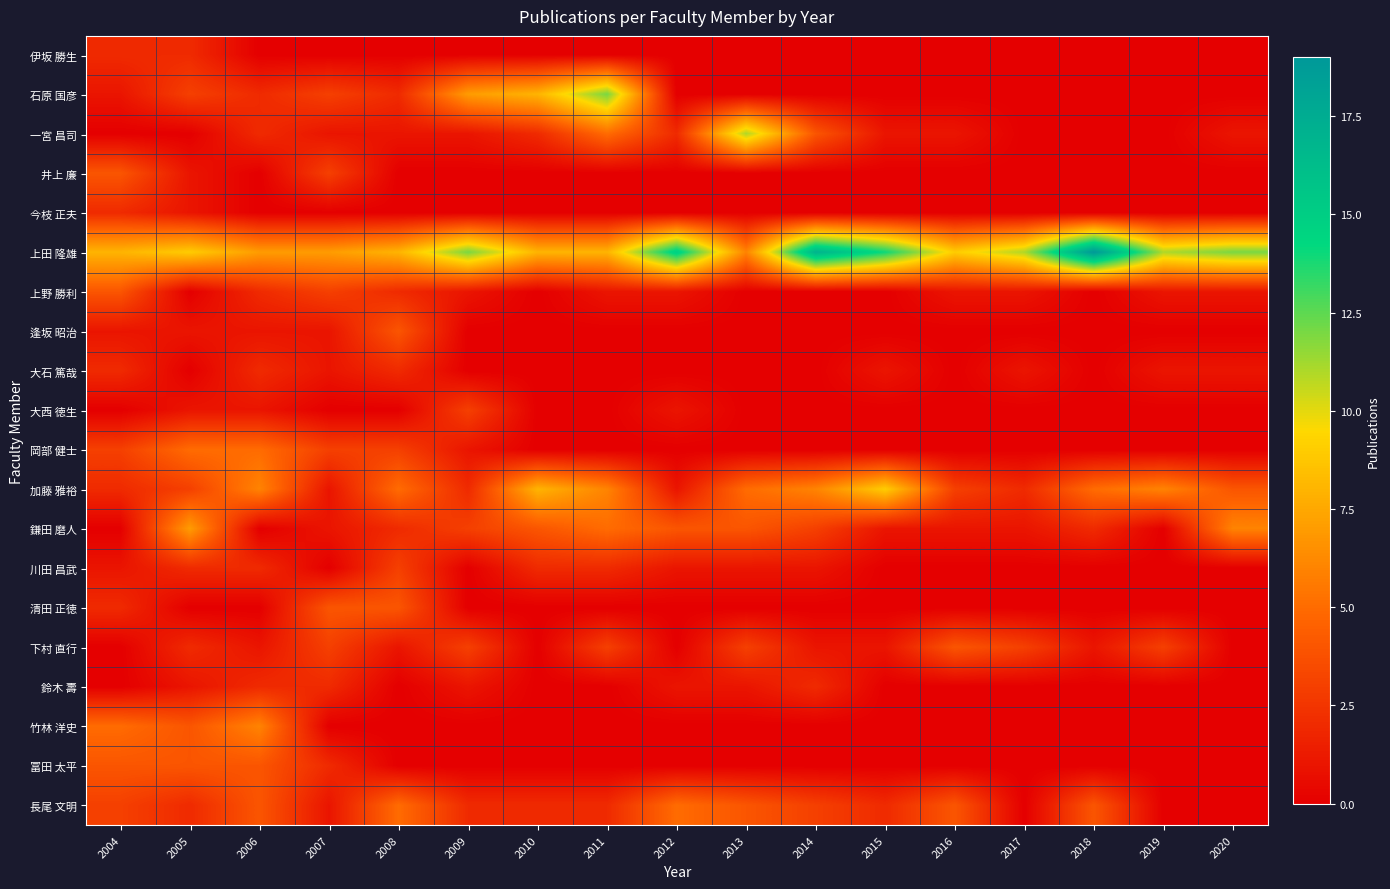

Which has a higher value, 2013 or 2011?

2013